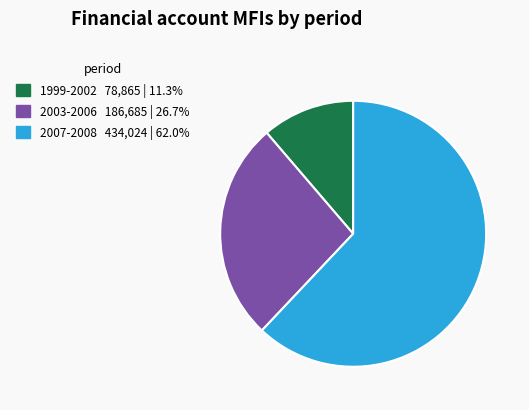

Does any single category account for the majority?

Yes